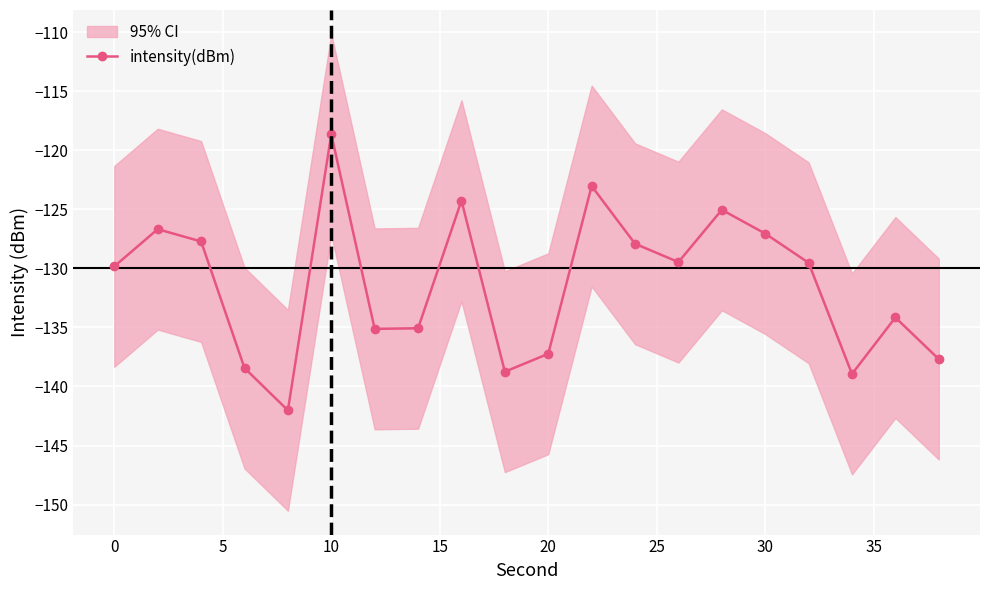

The value at 15 is -192.1. True or false?

False